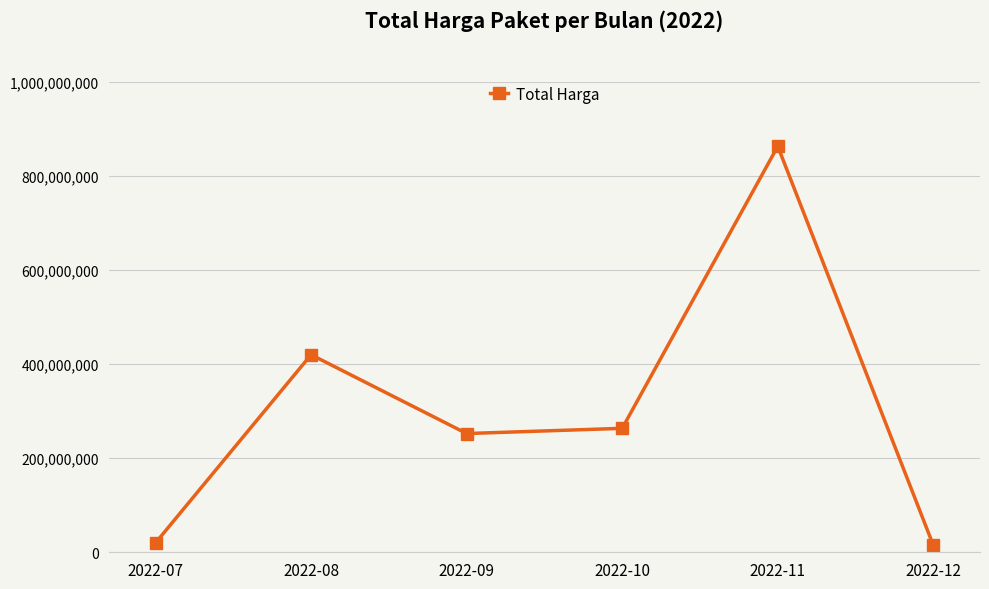

Approximately how many times larger is the value at 2022-11 compared to 2022-08?

2.1